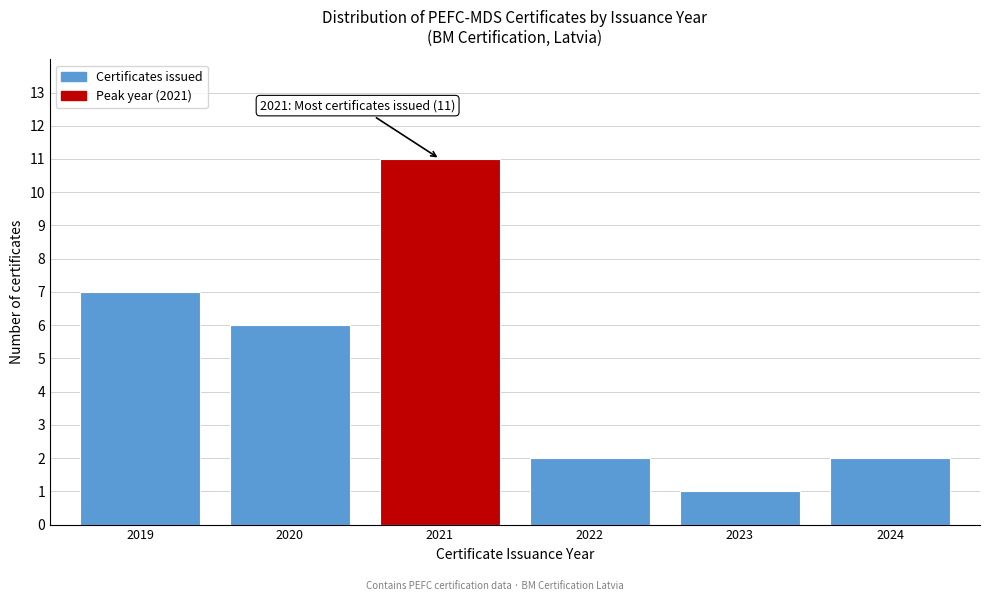

Reading left to right, what are all the values shown in this chart?

7	6	11	2	1	2